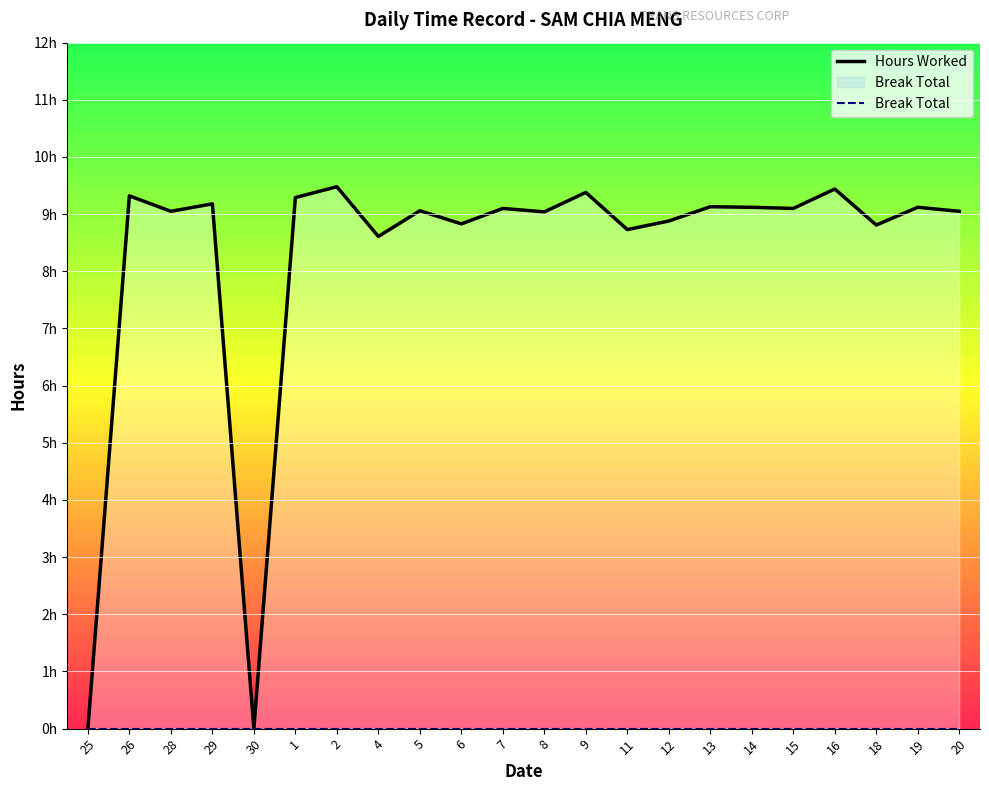

List the labels in order of Hours Worked value, largest first.

2, 16, 9, 26, 1, 29, 13, 14, 19, 7, 15, 5, 28, 20, 8, 12, 6, 18, 11, 4, 25, 30